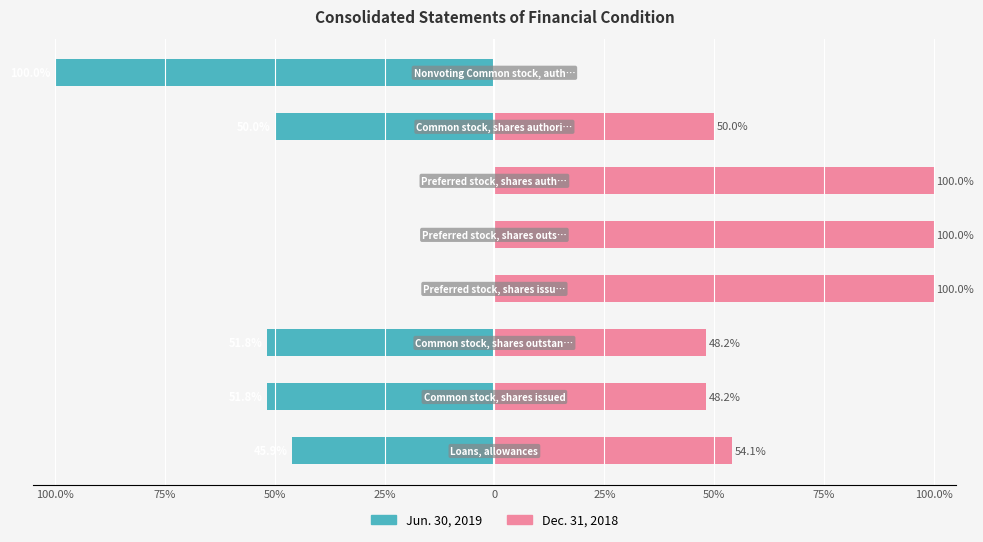

Which series has the largest total across all categories?

Dec. 31, 2018